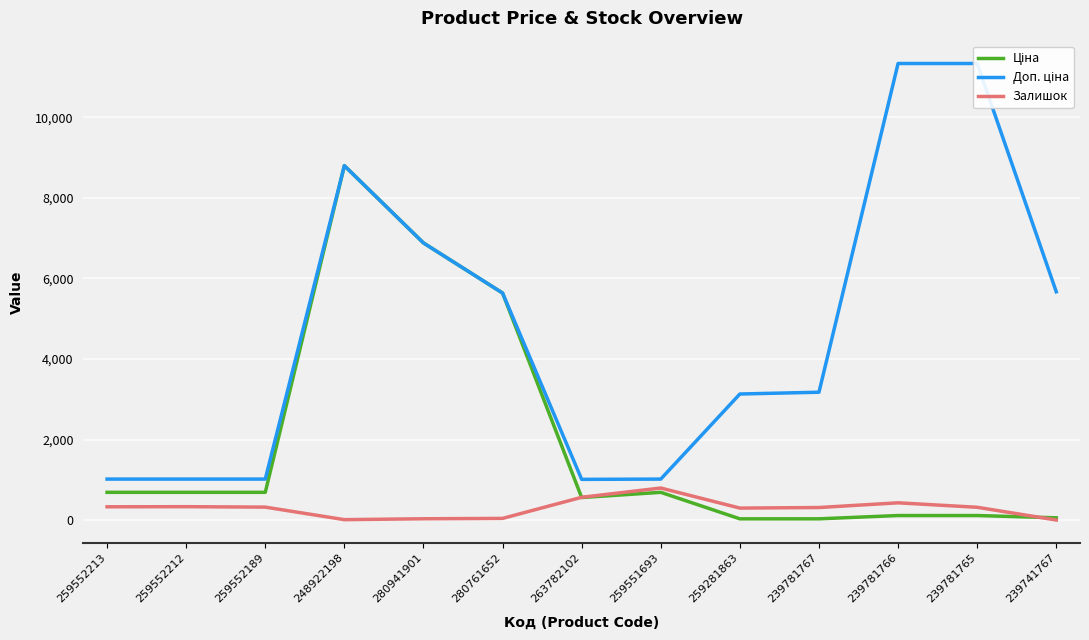

Reading left to right, transcribe all the data shown in this chart.

Ціна: 689.1	689.1	689.1	8797.6	6879.5	5636.0	560.2	689.1	31.3	31.7	113.3	113.3	56.7
Доп. ціна: 1017.8	1017.8	1017.8	8797.6	6879.5	5636.0	1011.0	1017.8	3130.0	3174.0	11334.0	11334.0	5667.0
Залишок: 330.0	333.0	322.0	11.0	33.0	42.0	566.0	796.0	298.0	312.0	429.0	318.0	2.0